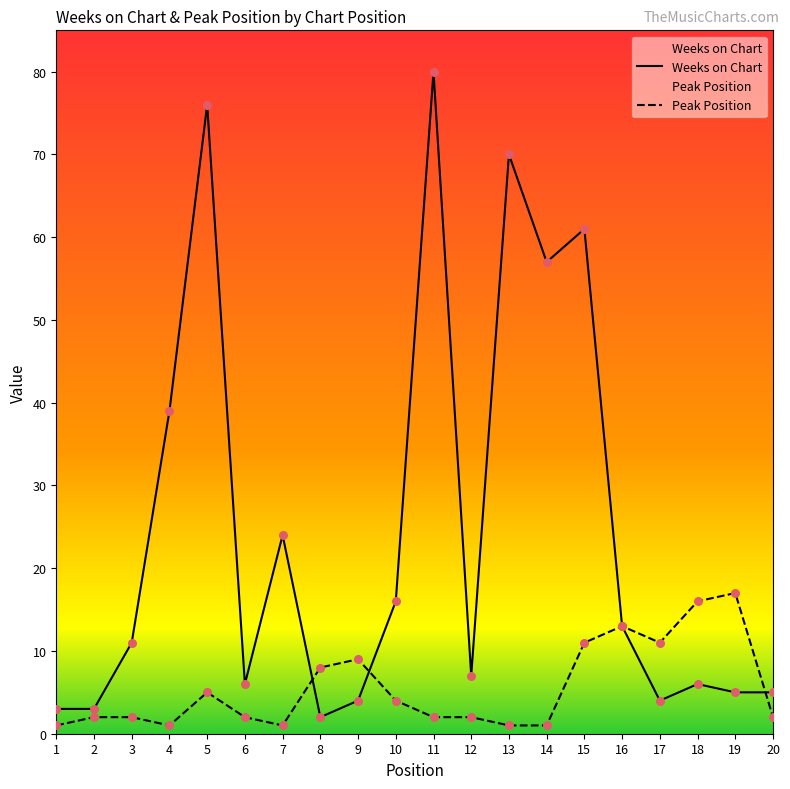

At which category is the sum across all series the highest?

11